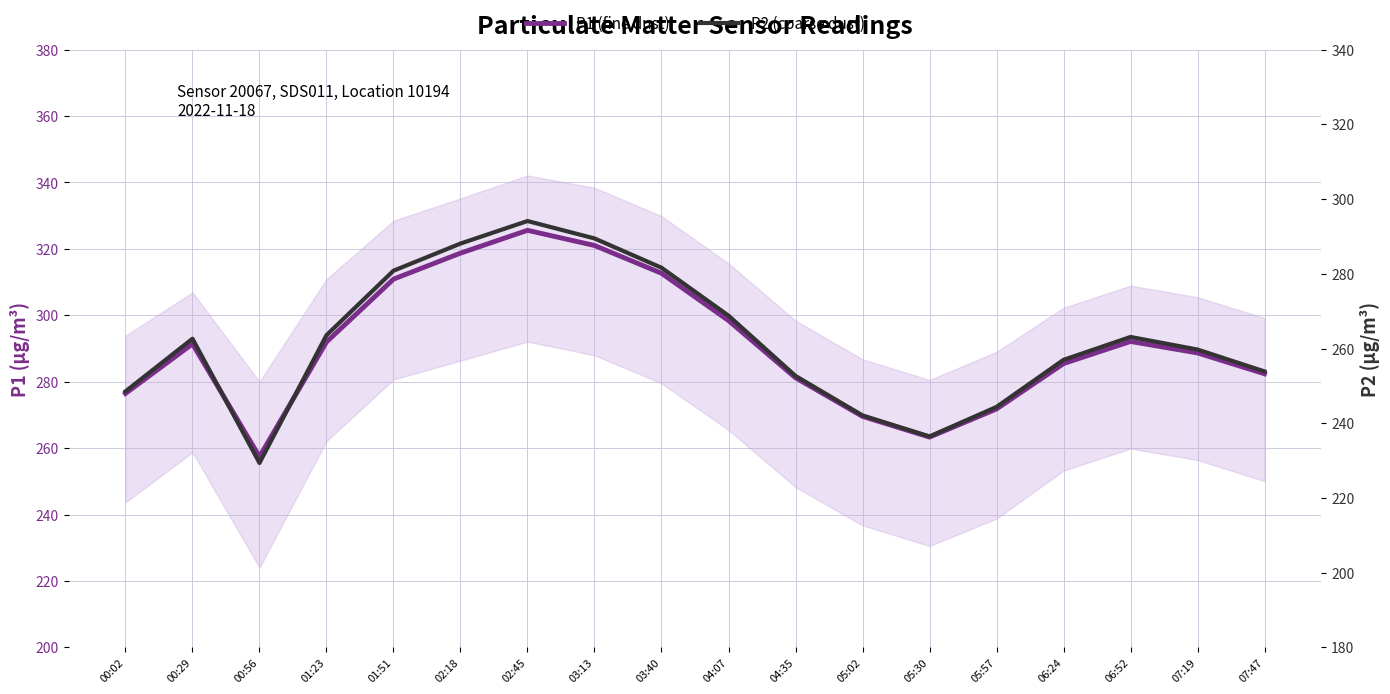

True or false: P2 (coarse dust) and P1 (fine dust) intersect in this chart.

False